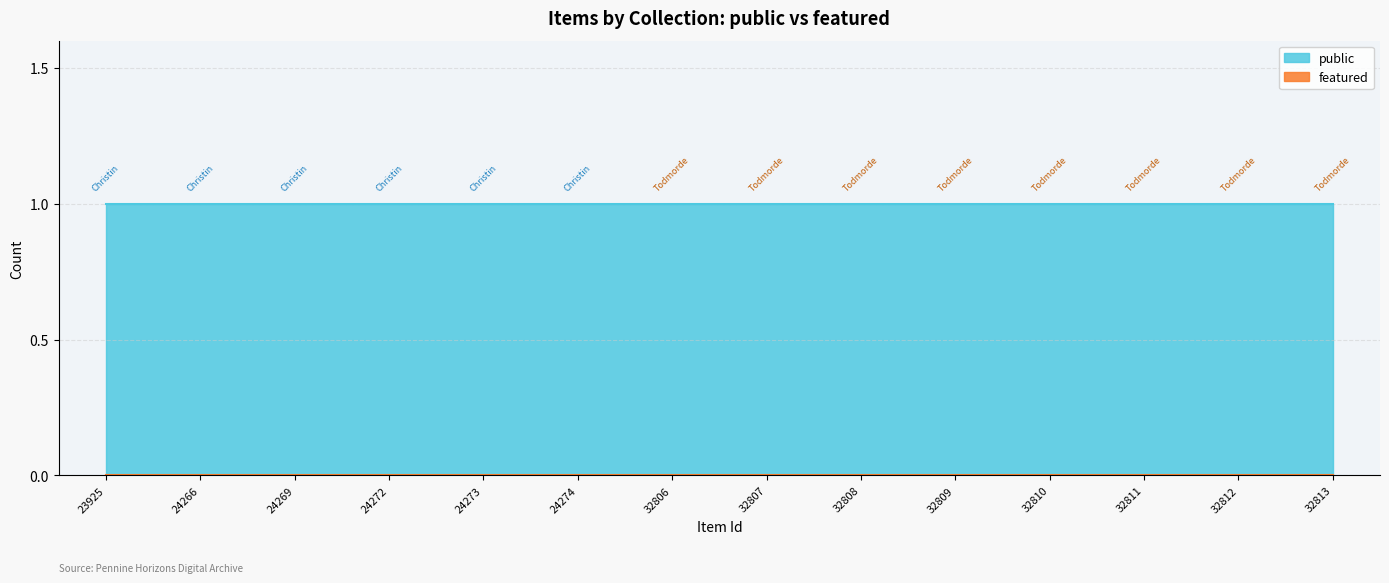

True or false: public and featured intersect in this chart.

False